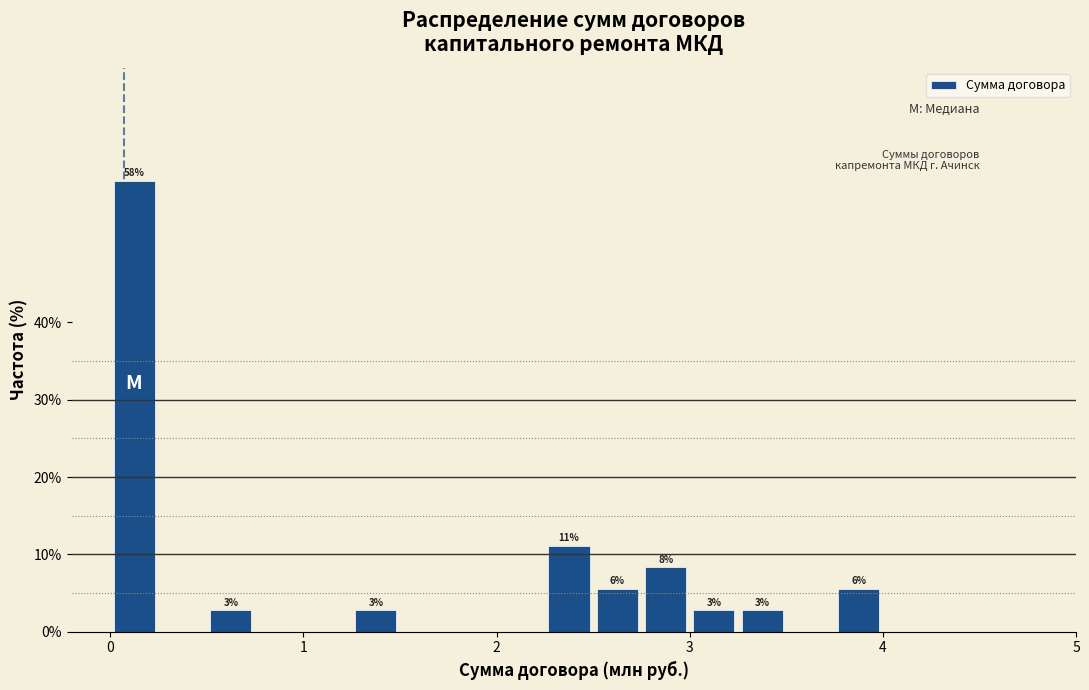

Read against the x-axis, roughly where is the centre of the tallest bar?

0.1